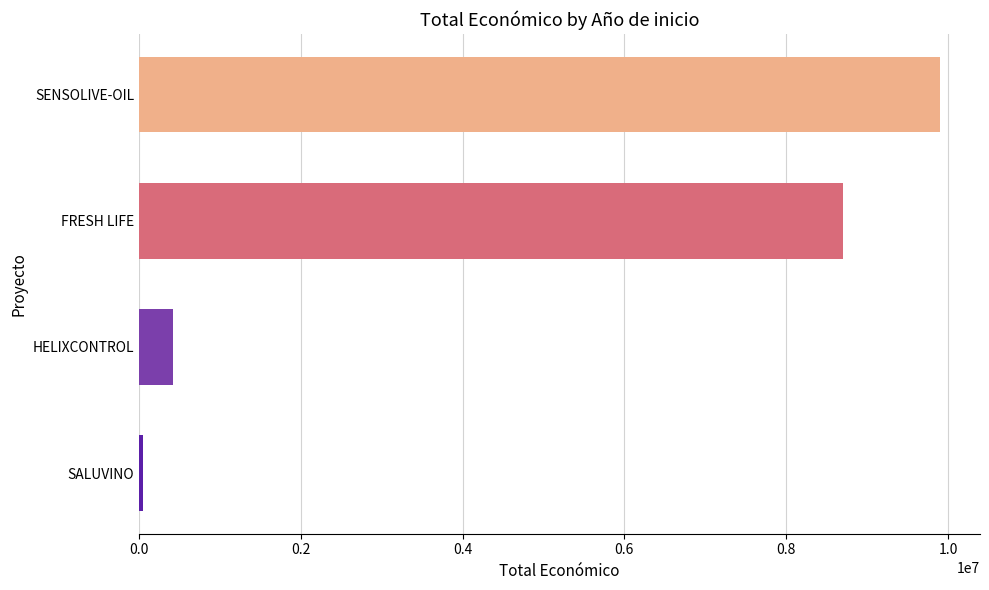

What is the change in value from FRESH LIFE to SENSOLIVE-OIL?

+1198507